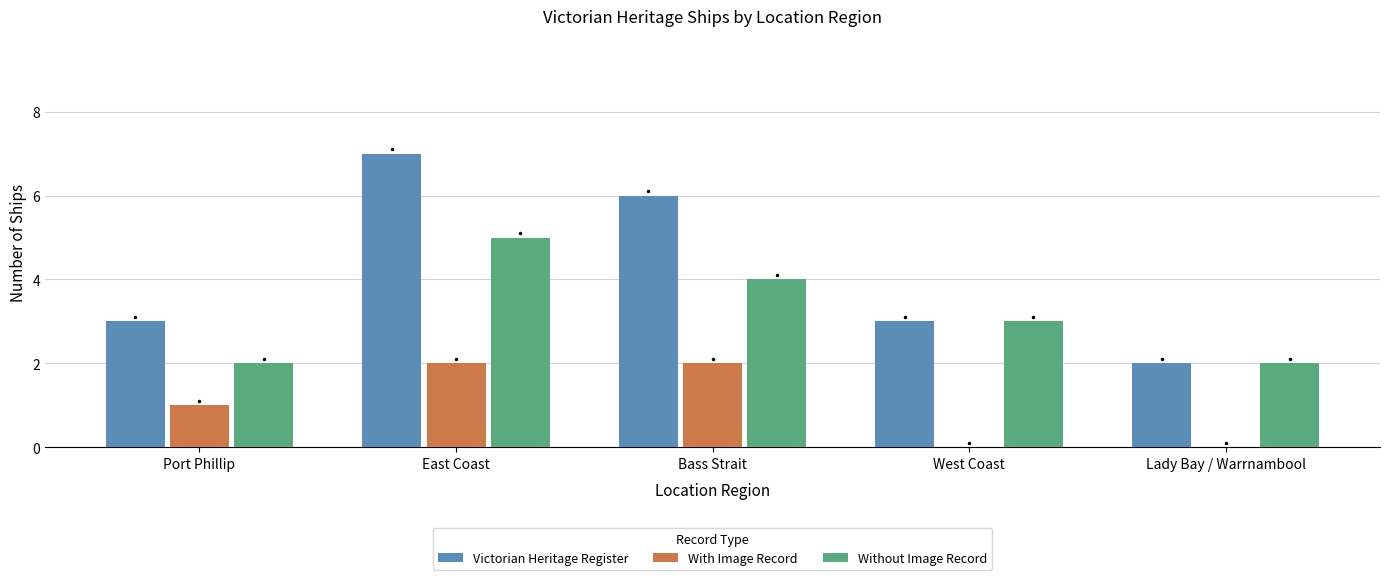

What is the total value across all series at East Coast?

14